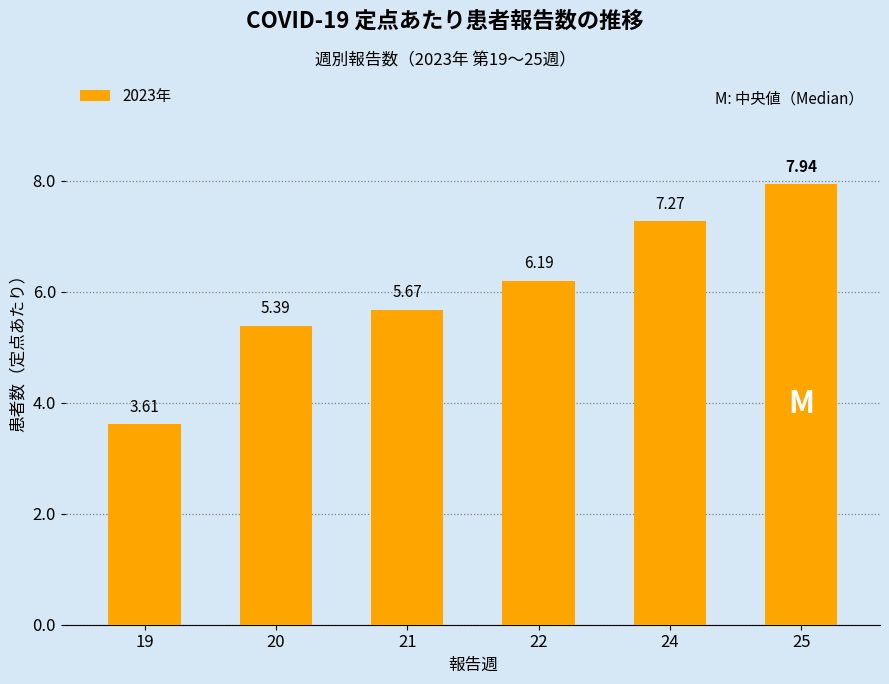

Rank the categories by value from highest to lowest.

25, 24, 22, 21, 20, 19